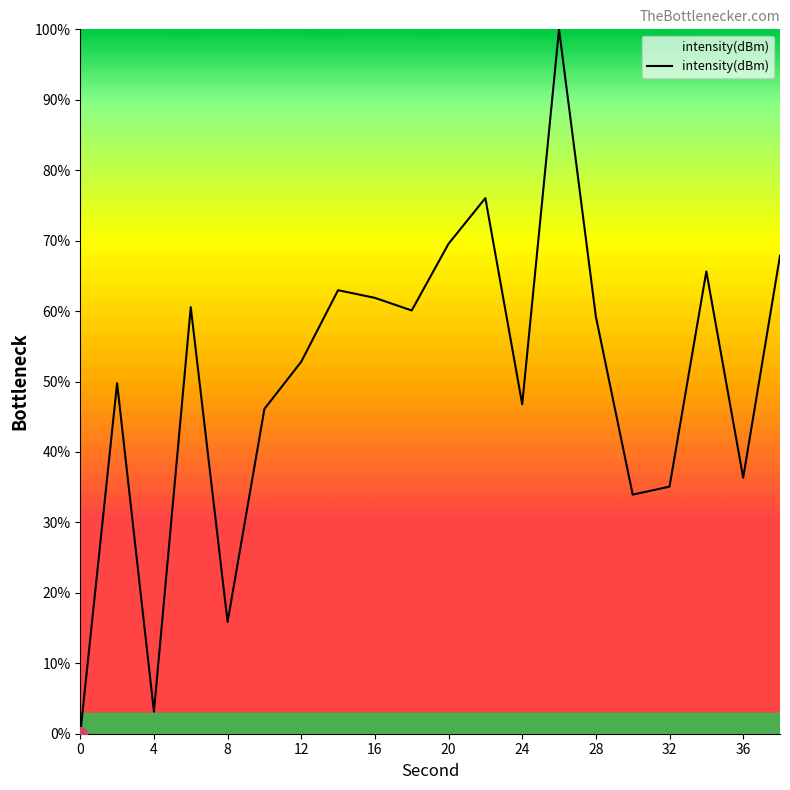

What is the maximum value shown in the chart?

100.0